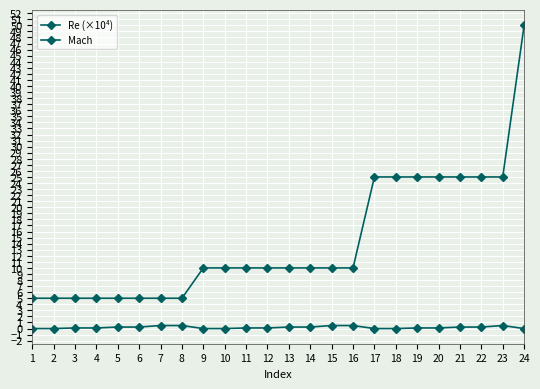

What is the total value across all series at 22?

25.2